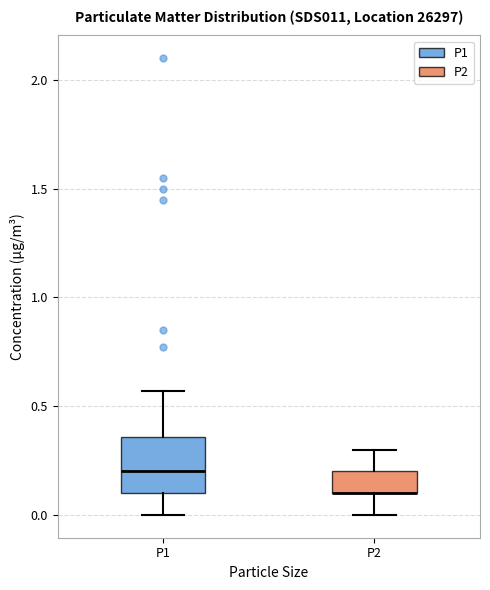

Which box is the tallest, from its lower edge to its upper edge?

P1